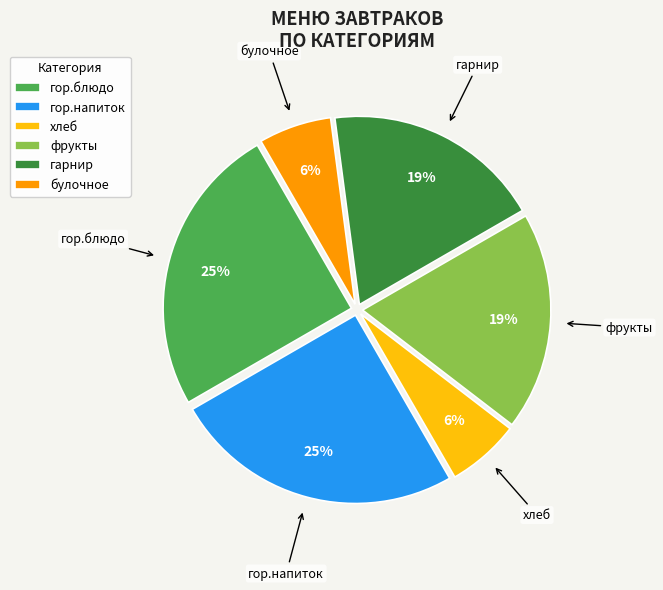

Do гарнир and булочное together represent more than half of the pie?

No